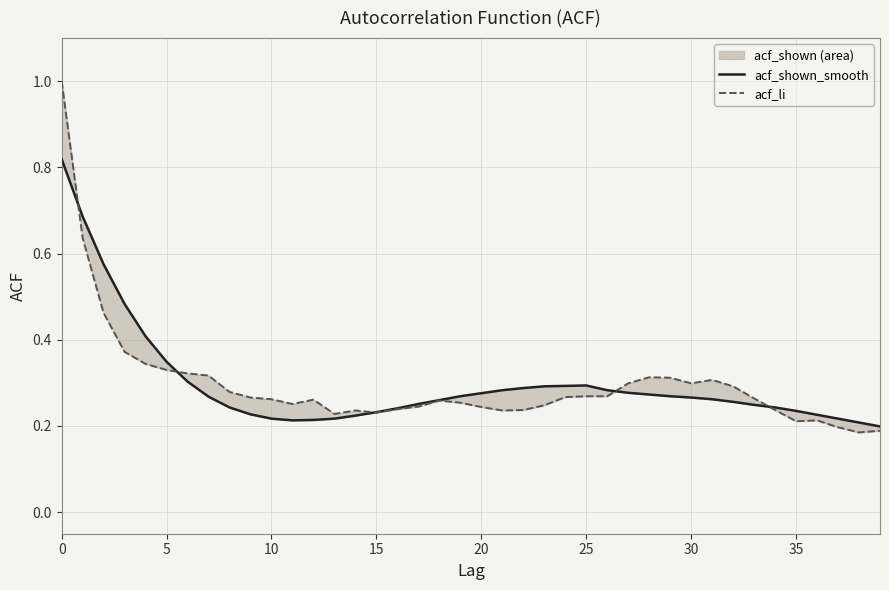

What is the difference between the maximum and minimum values in the acf_li series?

0.8